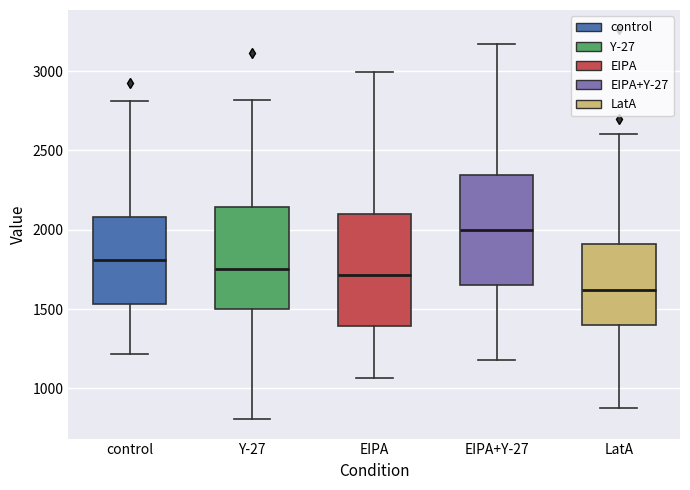

Which box has the lowest median line?

LatA